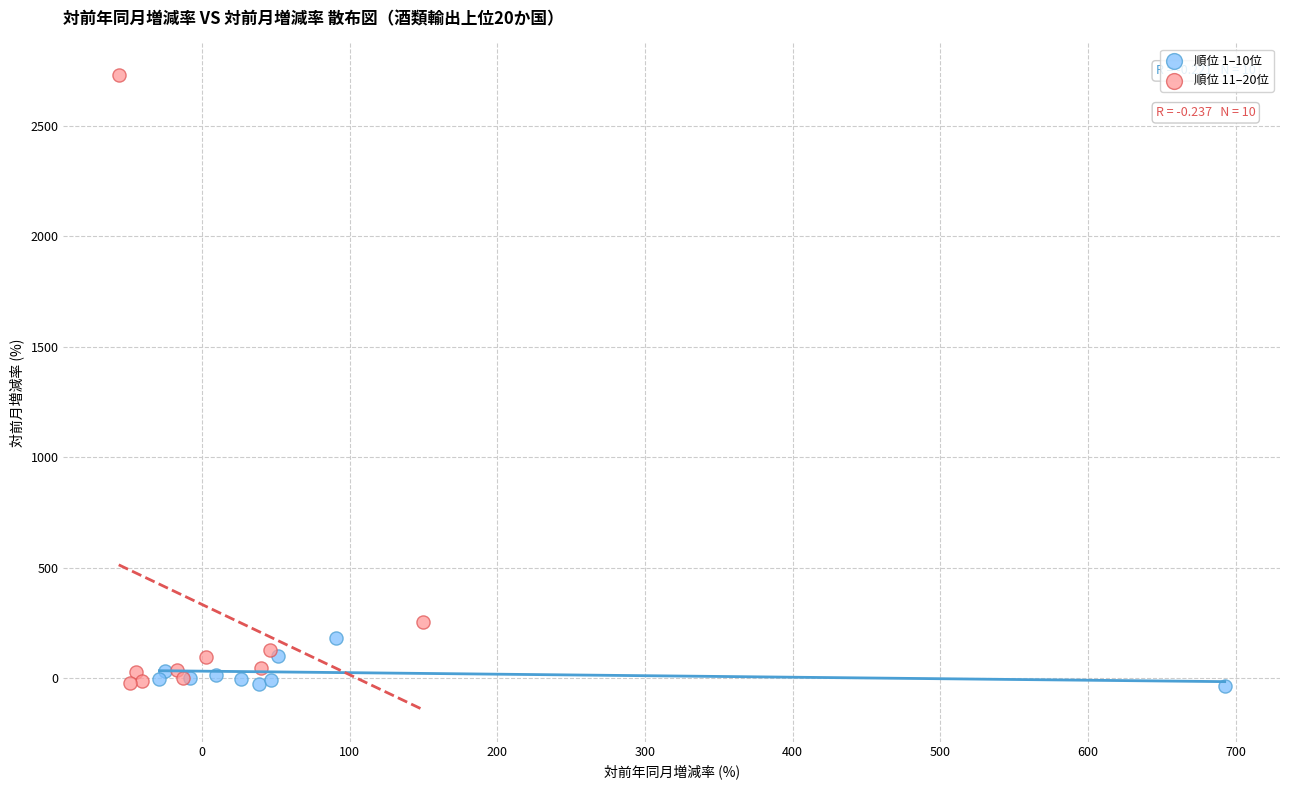

Which series has the widest spread of Y values?

順位 11–20位